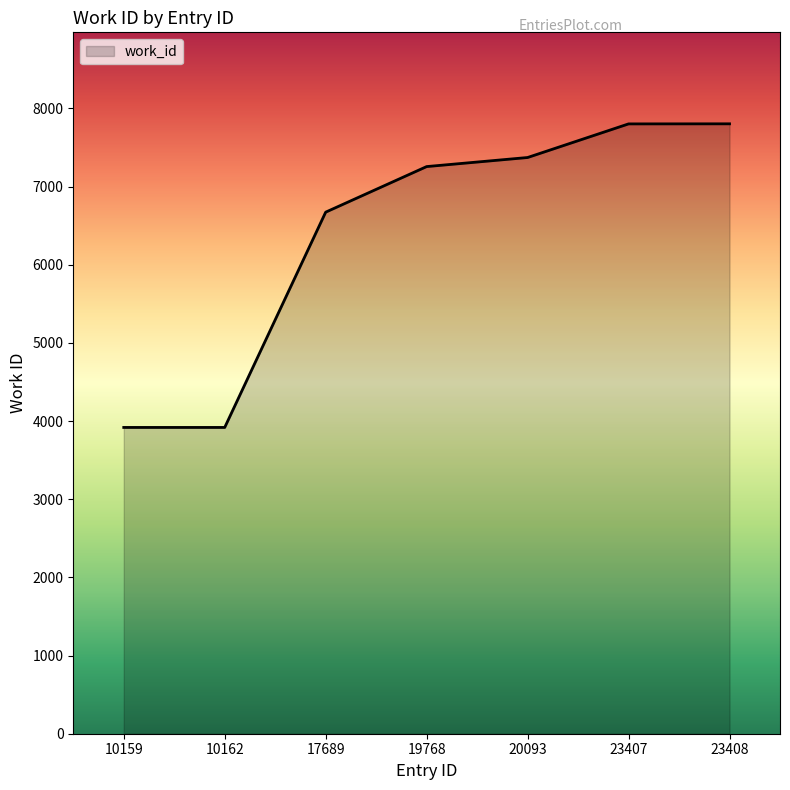

Where is the data nearest to the value 5860?

17689